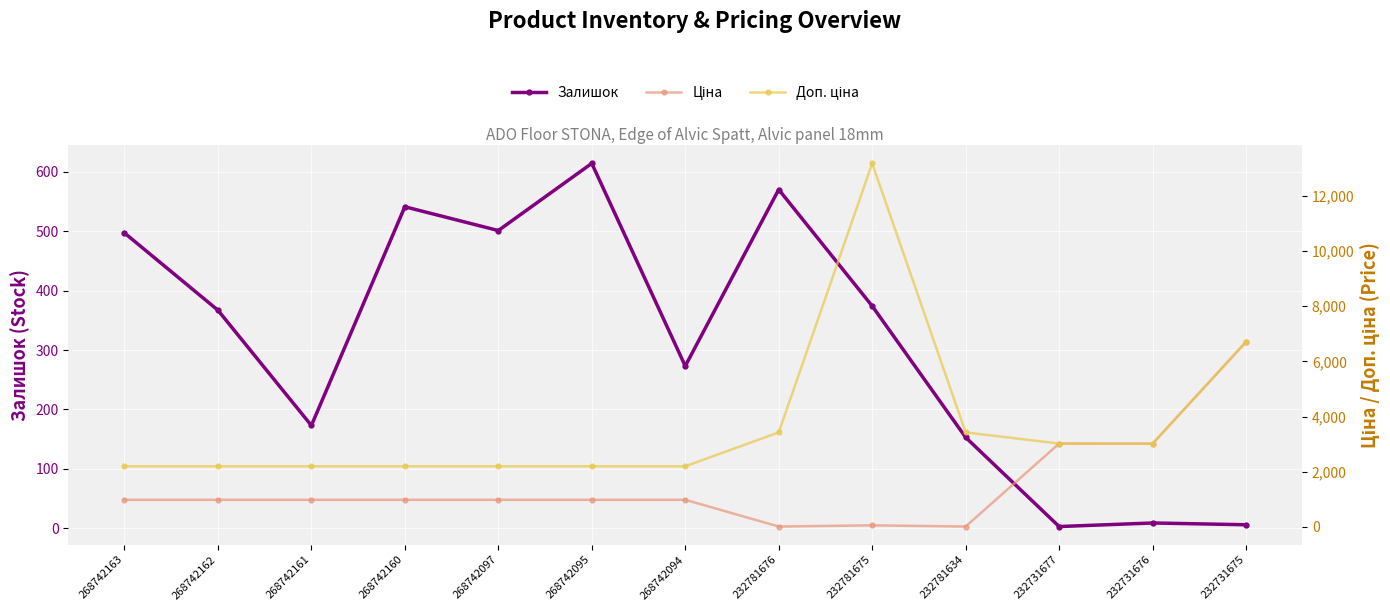

Rank the series by their maximum value, from highest to lowest.

Доп. ціна, Ціна, Залишок